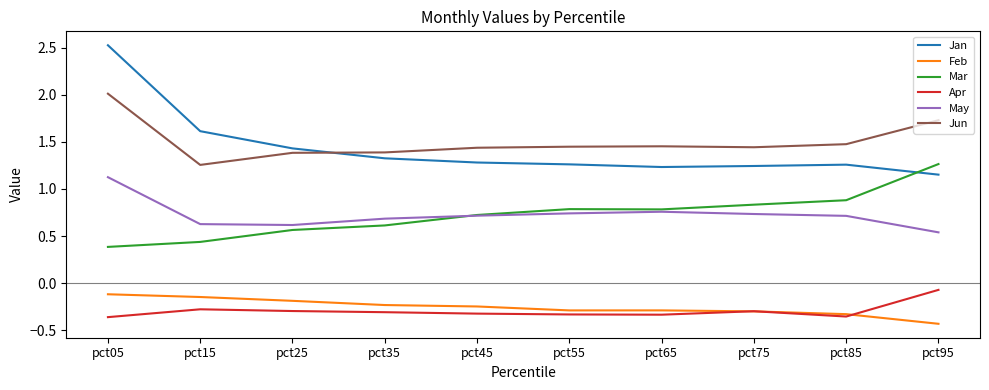

Which series has the widest spread of values?

Jan